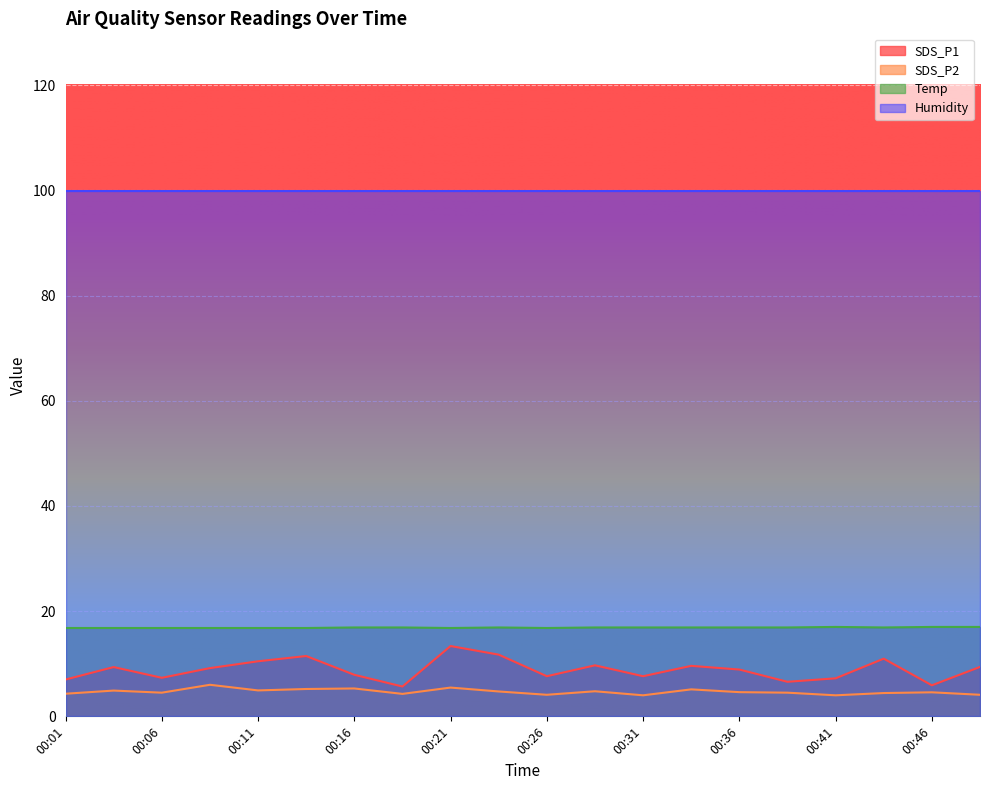

The SDS_P1 series shows 8.9 at 00:36. True or false?

True